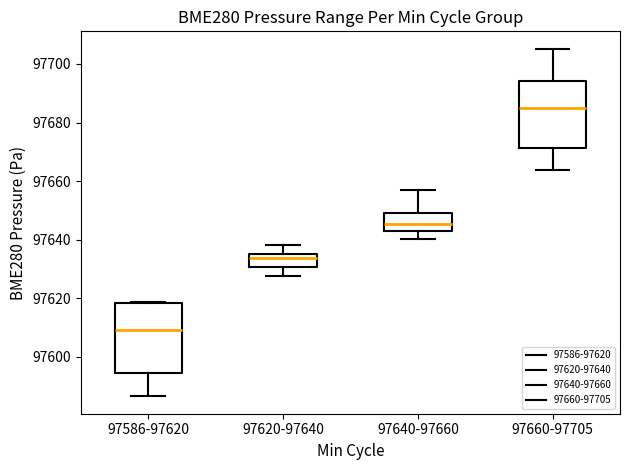

Reading left to right, read every box against the y-axis: the position of its median line, the range the box covers, and the ends of its whiskers. The values are not printed on the chart, so give them approximately, as read against the axis.

97586-97620: median 97610, box 97594 to 97618, whiskers 97586 to 97618
97620-97640: median 97634, box 97630 to 97636, whiskers 97628 to 97638
97640-97660: median 97646, box 97644 to 97648, whiskers 97640 to 97658
97660-97705: median 97686, box 97672 to 97694, whiskers 97664 to 97706